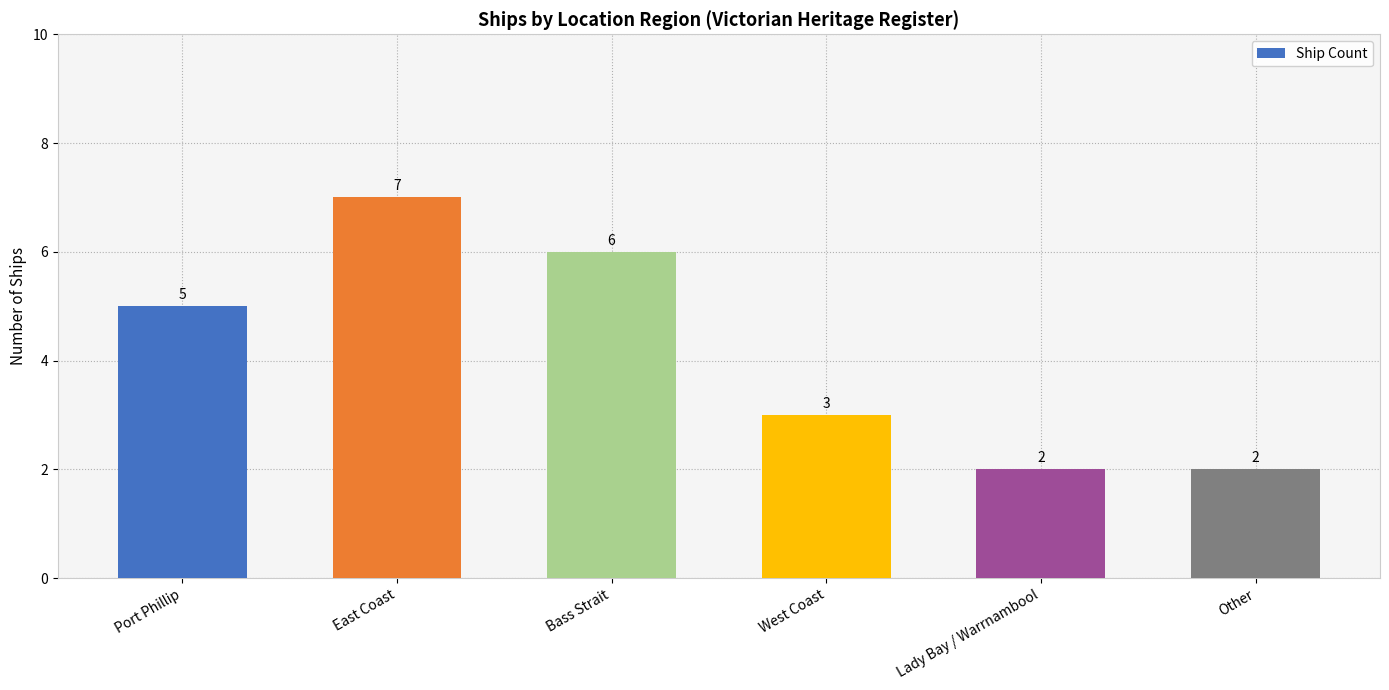

What is the change in value from East Coast to Lady Bay / Warrnambool?

-5